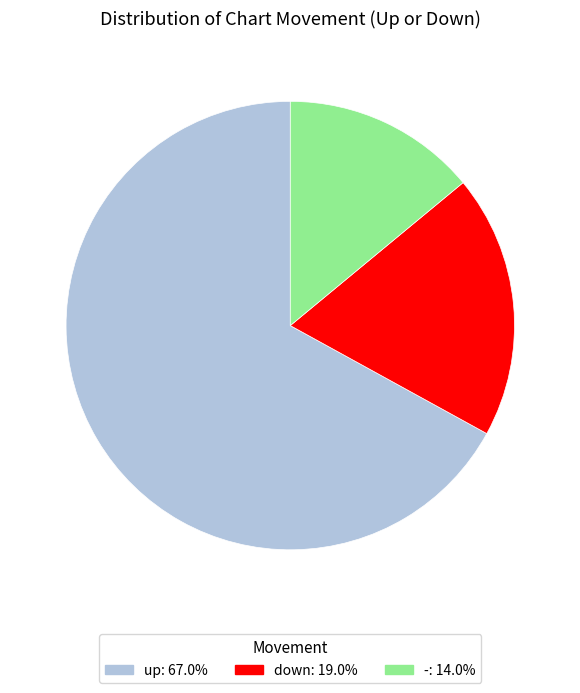

Which slice is the smallest?

-